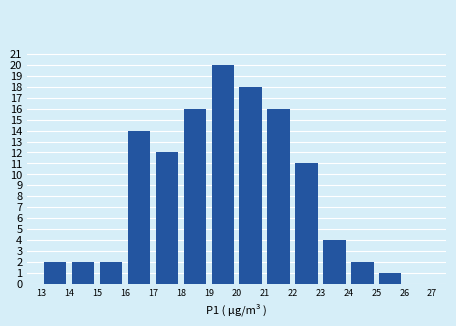

What is the height of the bar covering 17 to 18 on the x-axis? The values are not printed on the chart, so give them approximately, as read against the axis.

12